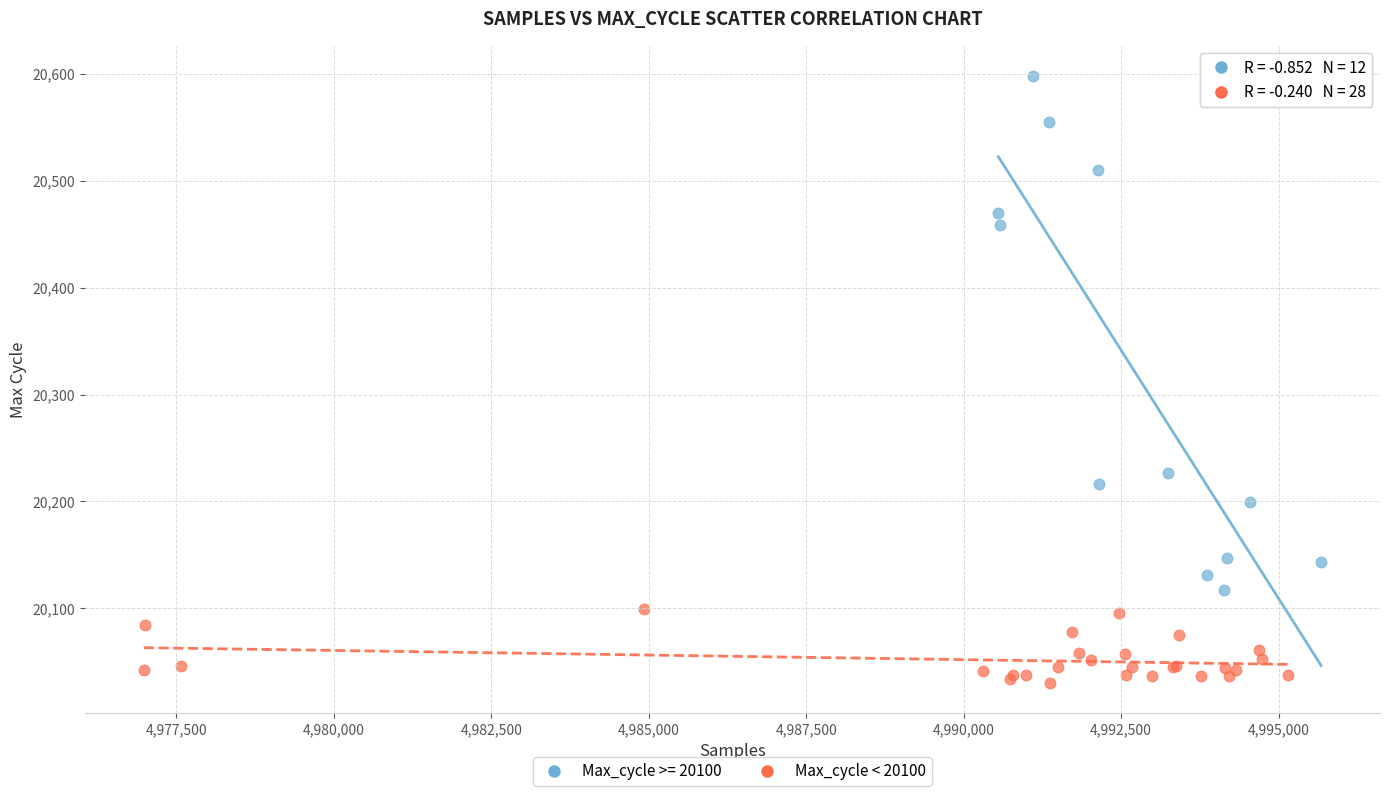

Which series contains the highest Y value?

Max_cycle >= 20100